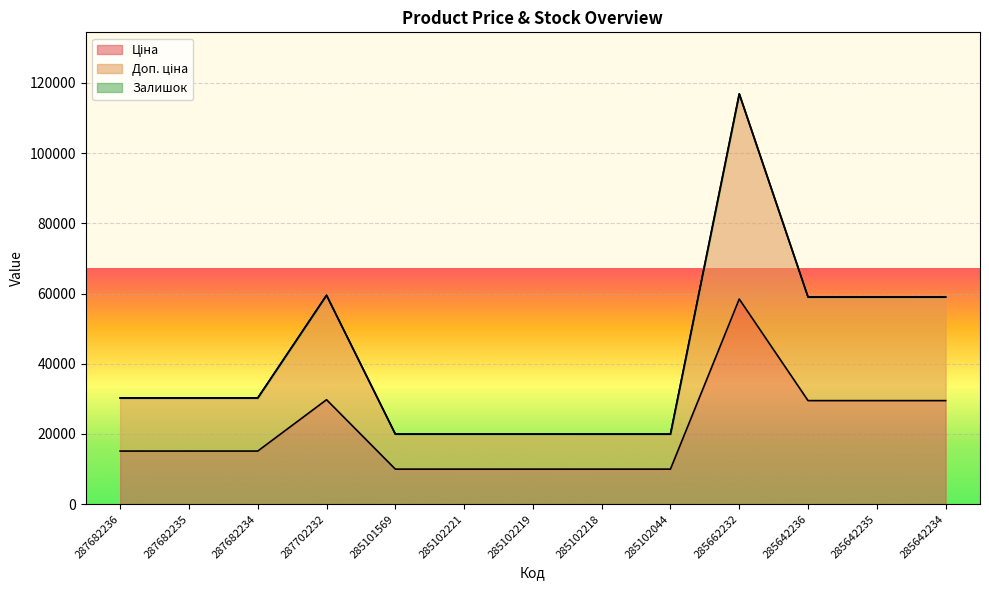

Reading left to right, transcribe all the data shown in this chart.

Ціна: 287682236=15120.0	287682235=15120.0	287682234=15120.0	287702232=29747.2	285101569=9975.0	285102221=9975.0	285102219=9975.0	285102218=9975.0	285102044=9975.0	285662232=58426.5	285642236=29491.5	285642235=29491.5	285642234=29491.5
Доп. ціна: 287682236=30240.0	287682235=30240.0	287682234=30240.0	287702232=59494.5	285101569=19950.0	285102221=19950.0	285102219=19950.0	285102218=19950.0	285102044=19950.0	285662232=116853.1	285642236=58983.0	285642235=58983.0	285642234=58983.0